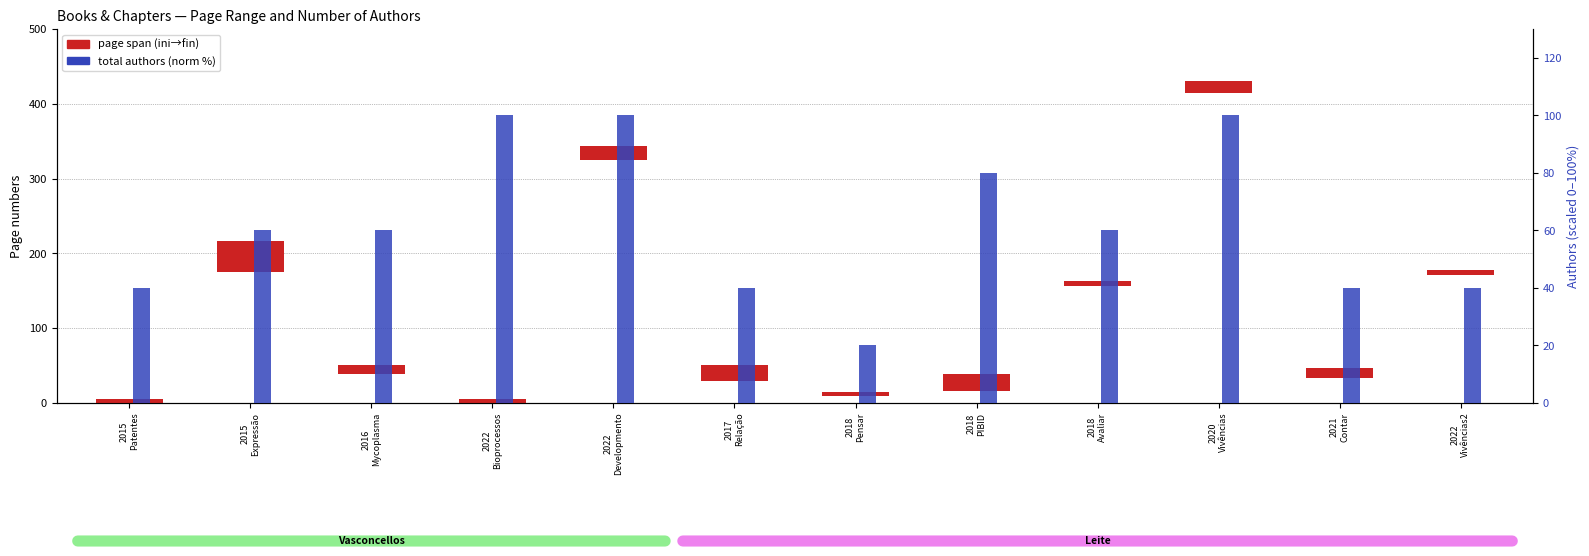

Rank the categories by page span (ini→fin) value from lowest to highest.

2015
Patentes, 2022
Bioprocessos, 2018
Pensar, 2018
Avaliar, 2022
Vivências2, 2016
Mycoplasma, 2021
Contar, 2020
Vivências, 2022
Developmento, 2017
Relação, 2018
PIBID, 2015
Expressão